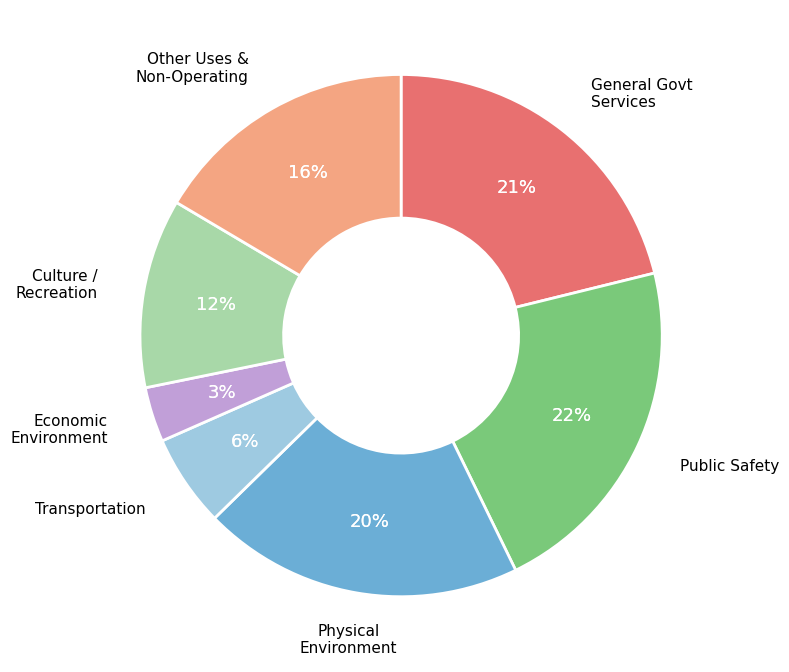

How many slices are in this pie chart?

7